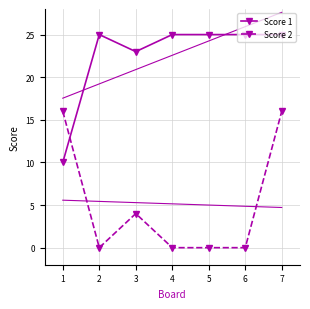

Is the value of Score 1 at 3 greater than the value of Score 2 at 3?

Yes